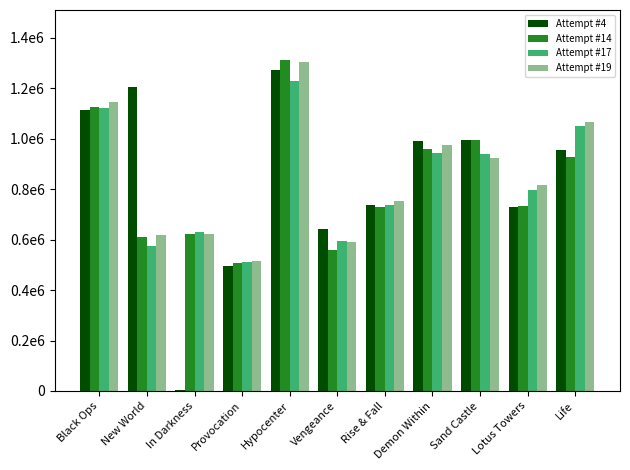

List the series in order of their peak value, highest first.

Attempt #14, Attempt #19, Attempt #4, Attempt #17